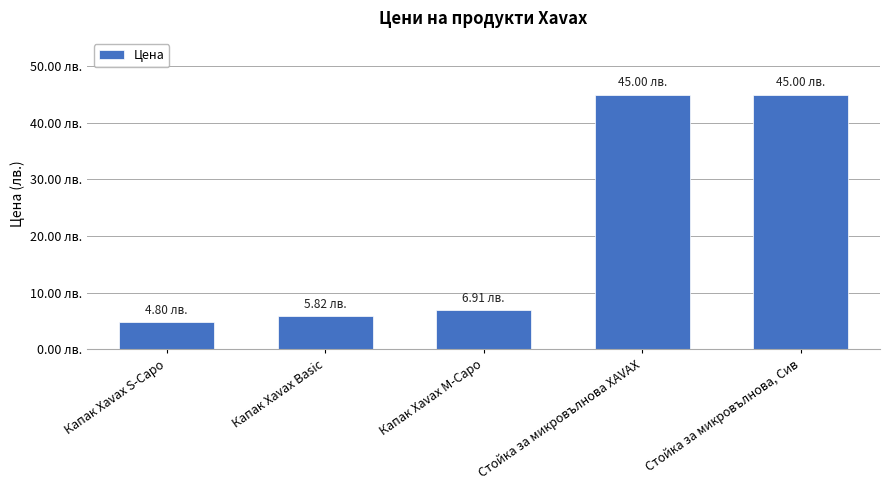

Does the chart contain any negative values?

No